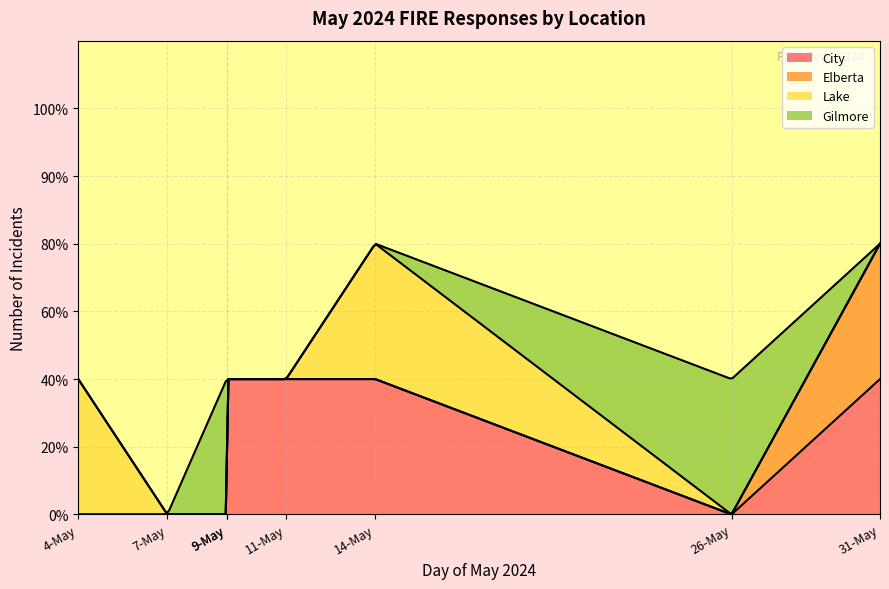

What are all the series names shown in the legend?

City, Elberta, Lake, Gilmore